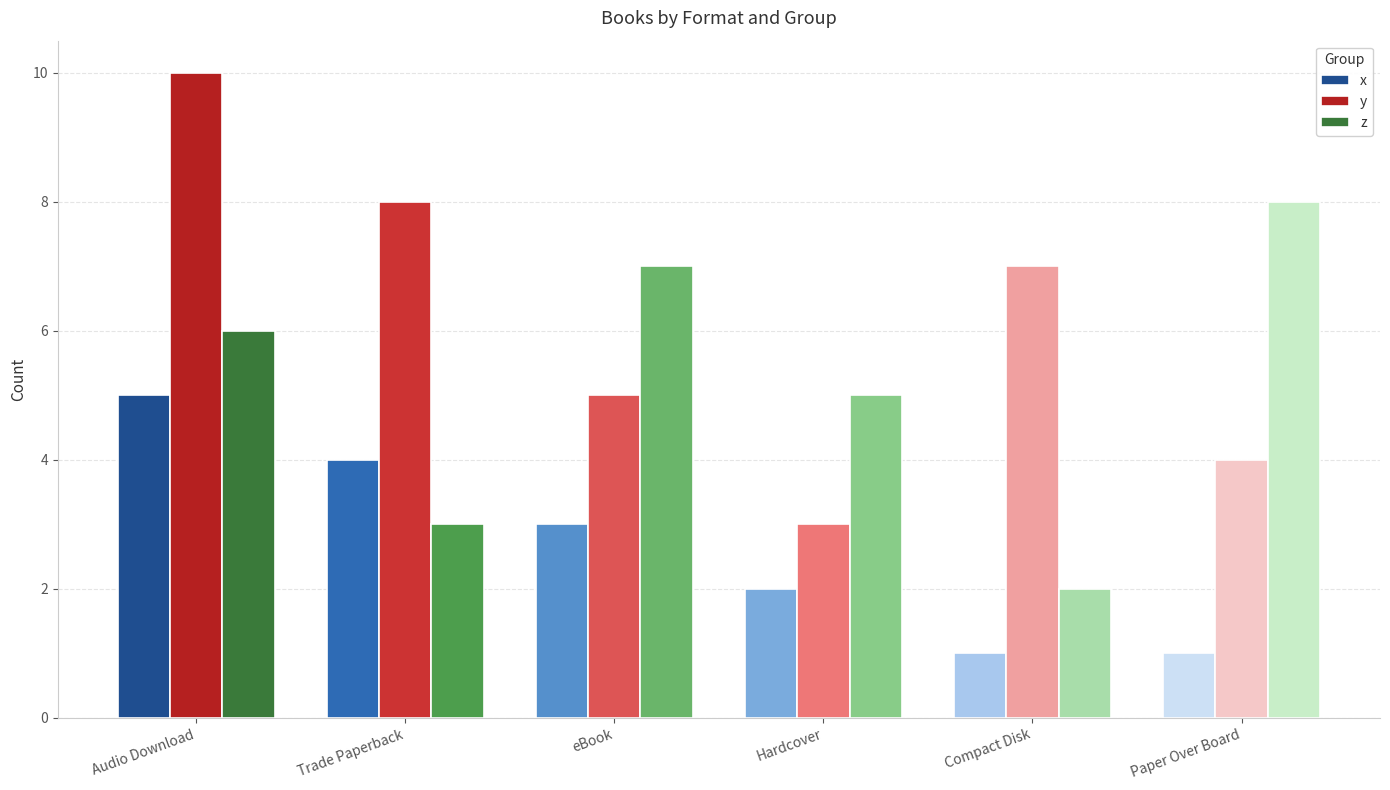

At which label does y first exceed 7?

Audio Download